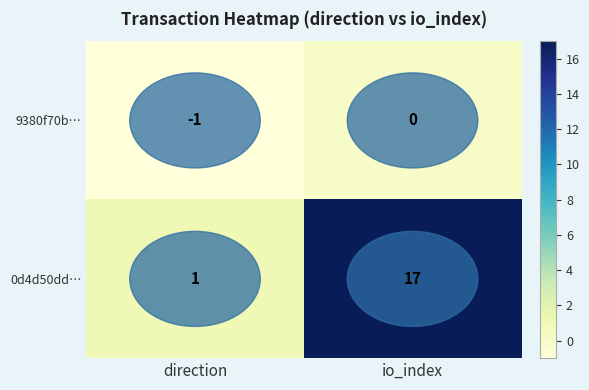

What is the average value of the 0d4d50dd… series?

9